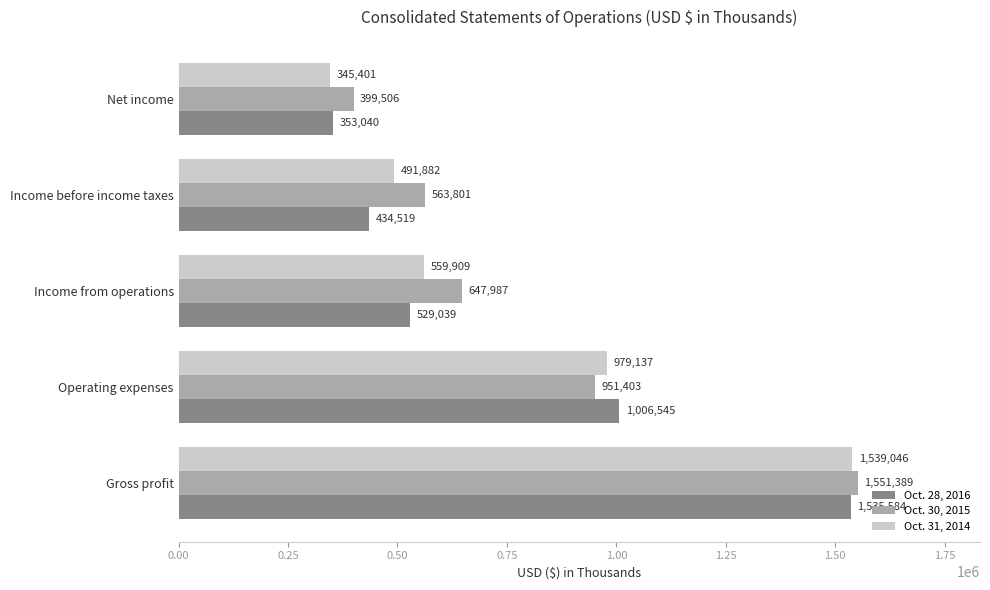

What is the greatest value displayed?

1551389